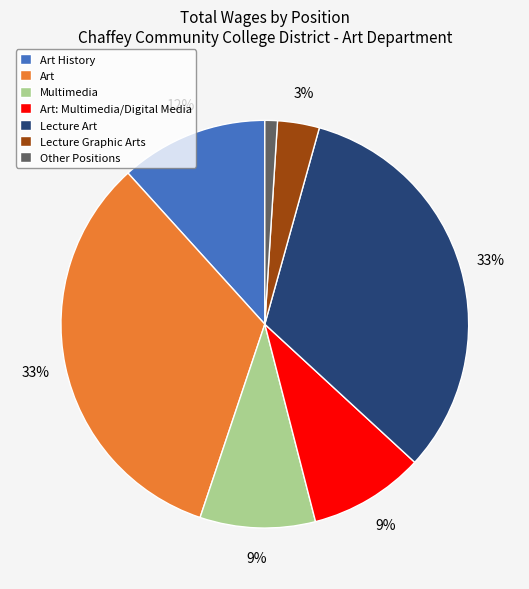

Is it true that Art: Multimedia/Digital Media is 1% of the pie?

False